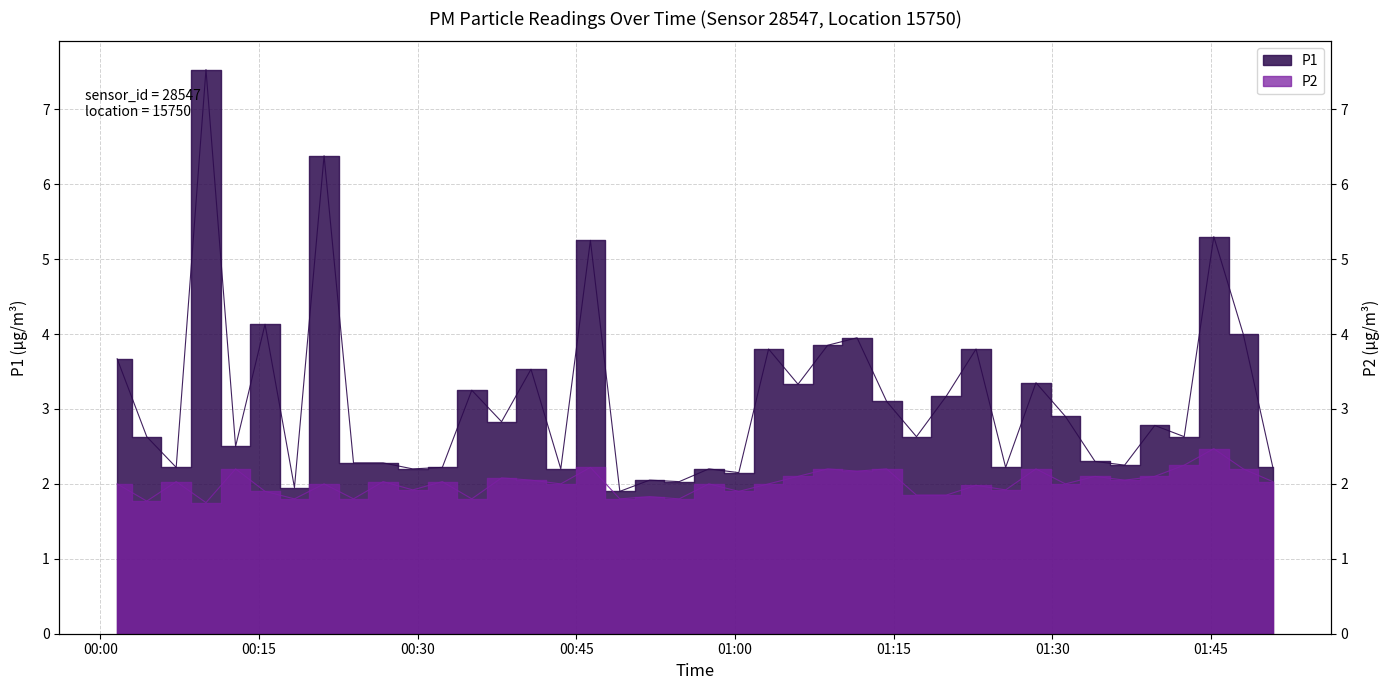

Which category has the highest value across all series?

2022-07-26T00:09:59